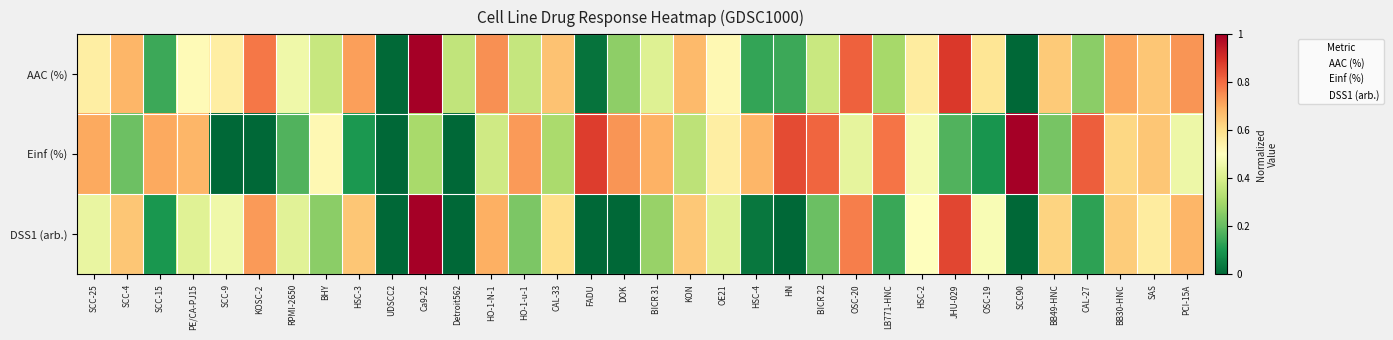

Which has a higher value, HO-1-u-1 or Ca9-22?

Ca9-22